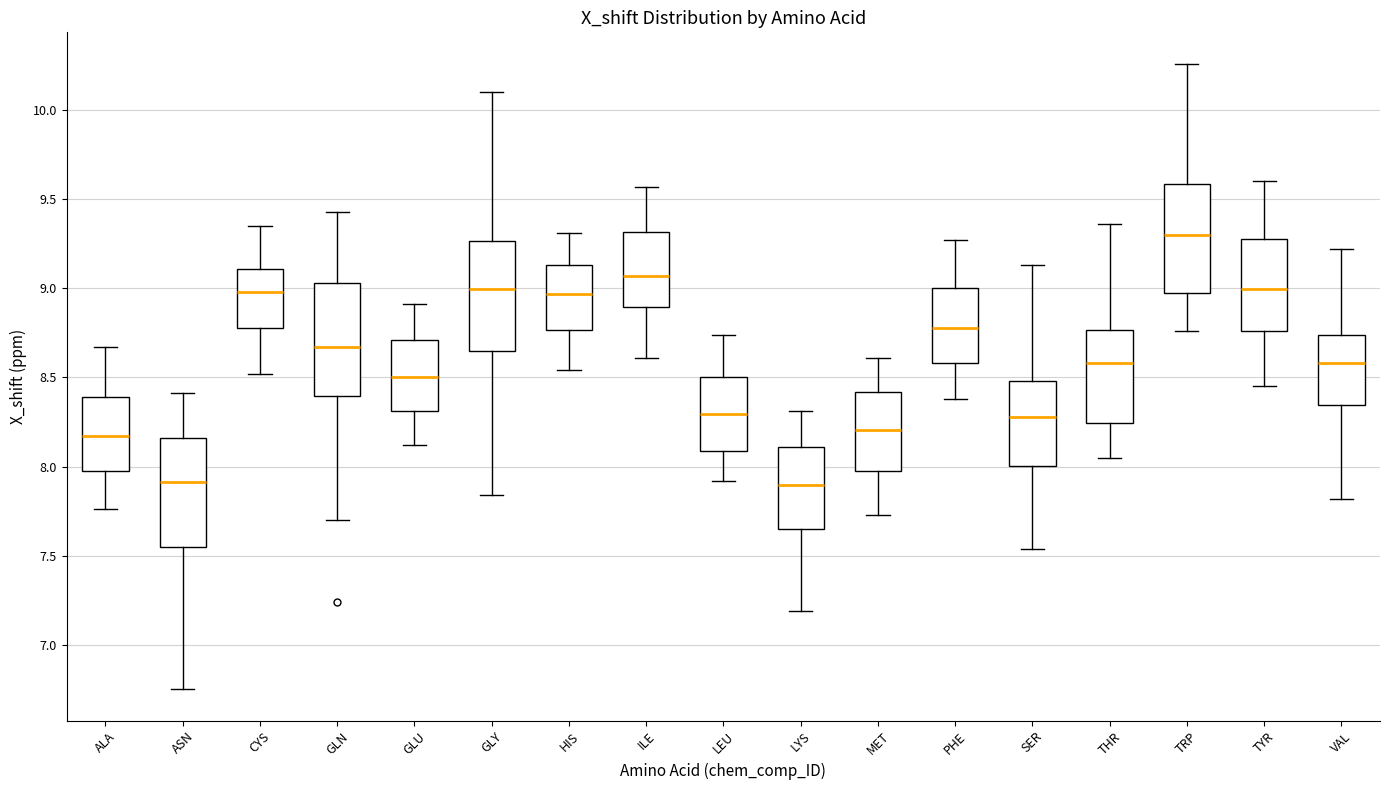

Reading left to right, transcribe this box plot: for each box, give where its median line is, the range the box spans, and where its two whiskers end, as read against the y-axis. The values are not printed on the chart, so give them approximately, as read against the axis.

ALA: median 8.15, box 8.00 to 8.40, whiskers 7.75 to 8.65
ASN: median 7.90, box 7.55 to 8.15, whiskers 6.75 to 8.40
CYS: median 9.00, box 8.80 to 9.10, whiskers 8.50 to 9.35
GLN: median 8.65, box 8.40 to 9.05, whiskers 7.70 to 9.45
GLU: median 8.50, box 8.30 to 8.70, whiskers 8.10 to 8.90
GLY: median 9.00, box 8.65 to 9.25, whiskers 7.85 to 10.10
HIS: median 8.95, box 8.75 to 9.15, whiskers 8.55 to 9.30
ILE: median 9.05, box 8.90 to 9.30, whiskers 8.60 to 9.55
LEU: median 8.30, box 8.10 to 8.50, whiskers 7.90 to 8.75
LYS: median 7.90, box 7.65 to 8.10, whiskers 7.20 to 8.30
MET: median 8.20, box 8.00 to 8.40, whiskers 7.75 to 8.60
PHE: median 8.80, box 8.60 to 9.00, whiskers 8.40 to 9.25
SER: median 8.30, box 8.00 to 8.50, whiskers 7.55 to 9.15
THR: median 8.60, box 8.25 to 8.75, whiskers 8.05 to 9.35
TRP: median 9.30, box 9.00 to 9.60, whiskers 8.75 to 10.25
TYR: median 9.00, box 8.75 to 9.30, whiskers 8.45 to 9.60
VAL: median 8.60, box 8.35 to 8.75, whiskers 7.80 to 9.20